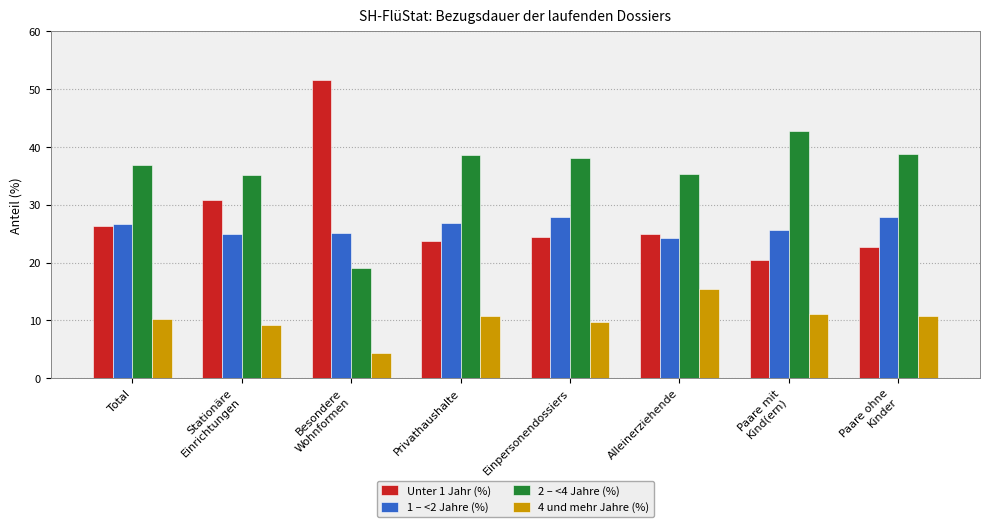

What is the sum of the 4 und mehr Jahre (%) values at Paare ohne
Kinder and Besondere
Wohnformen?

15.0